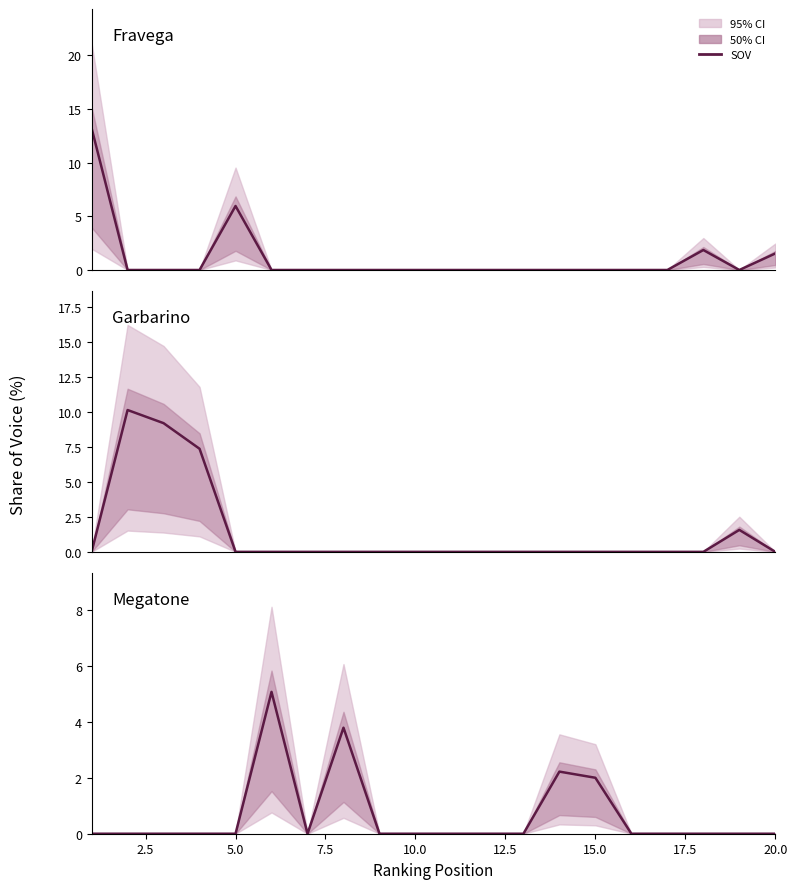

What is the difference between the maximum and minimum values in the Fravega series?

13.2